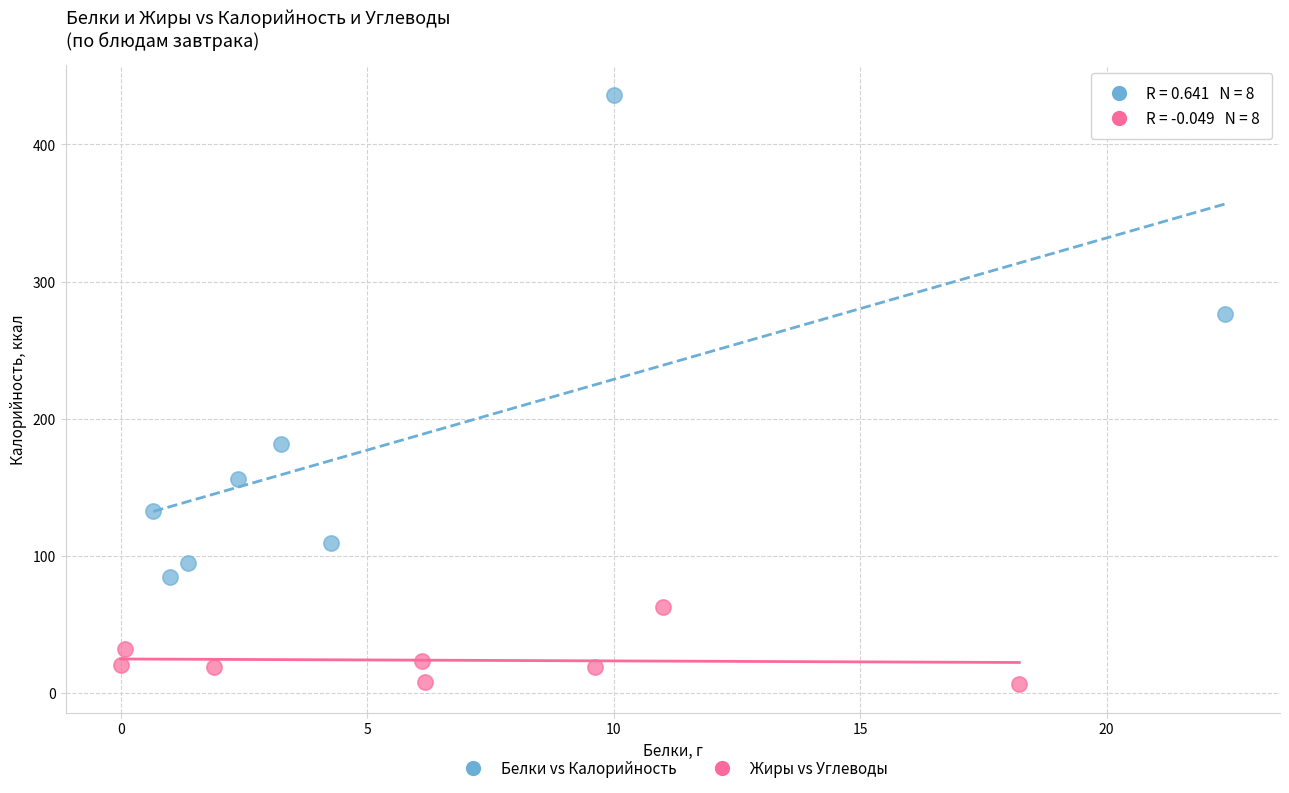

Which series contains the highest Y value?

Белки vs Калорийность